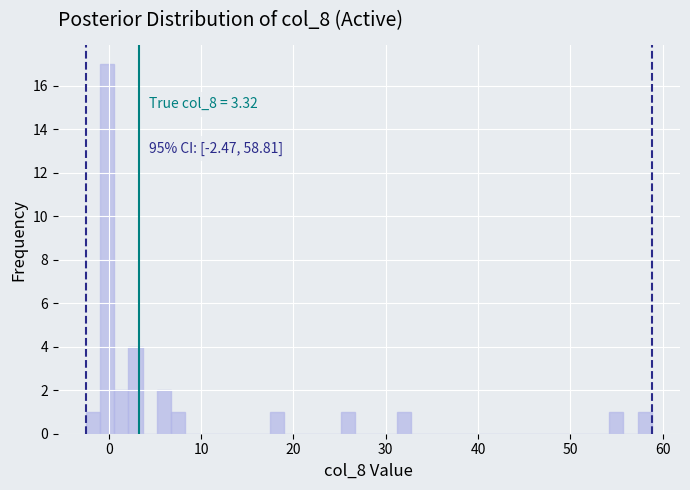

Around what value on the x-axis is the tallest bar? Give the approximate position of its centre, as read against the axis.

0